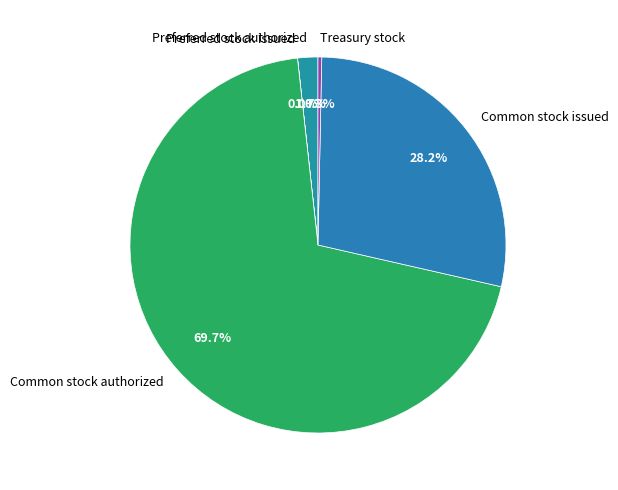

To the nearest percent, what is the difference between the Treasury stock and Common stock issued slice percentages?

28%